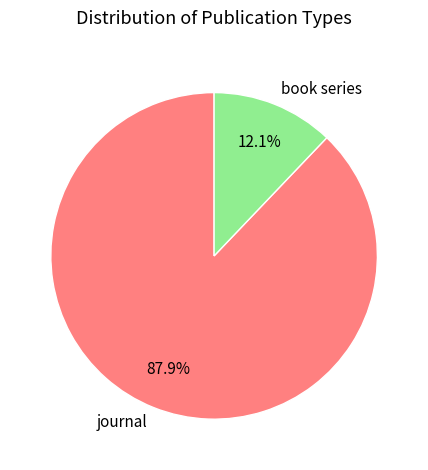

To the nearest percent, what is the average slice percentage?

50%